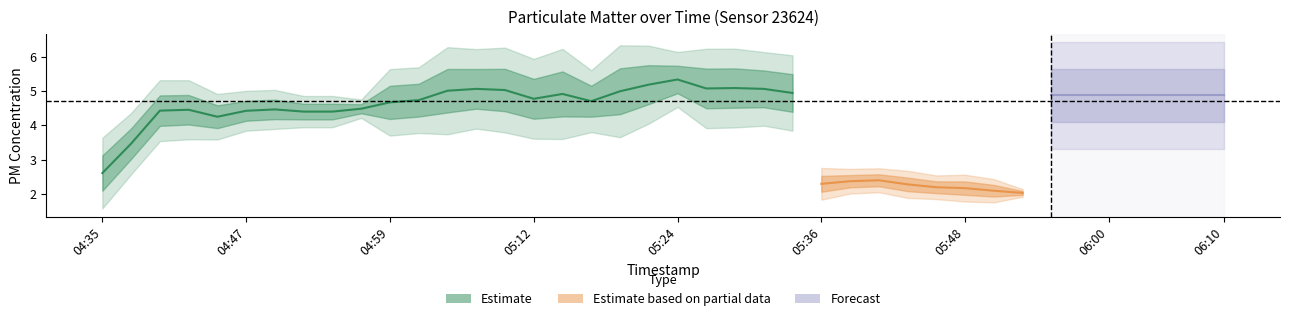

At how many categories does at least one series exceed 5?

11